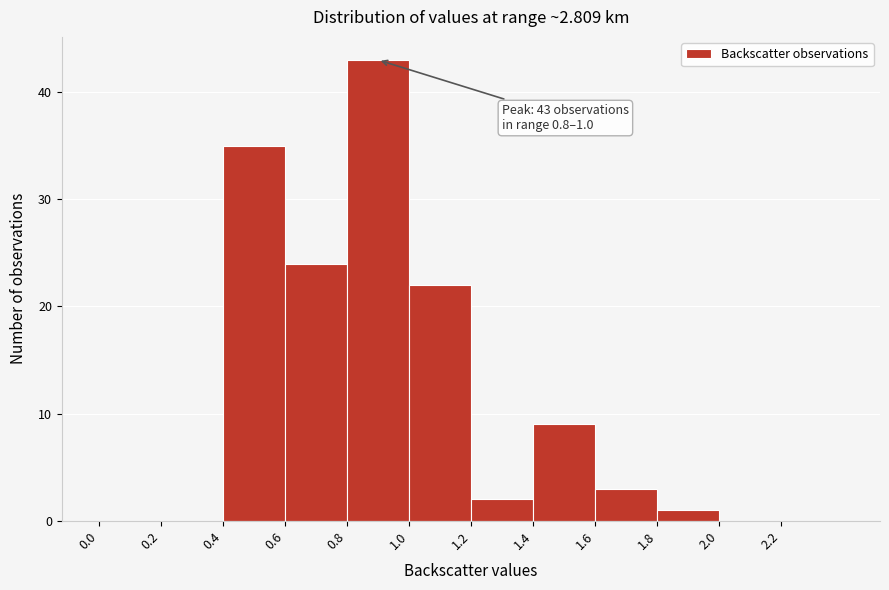

Over which range of the x-axis is the bar tallest?

0.8 to 1.0